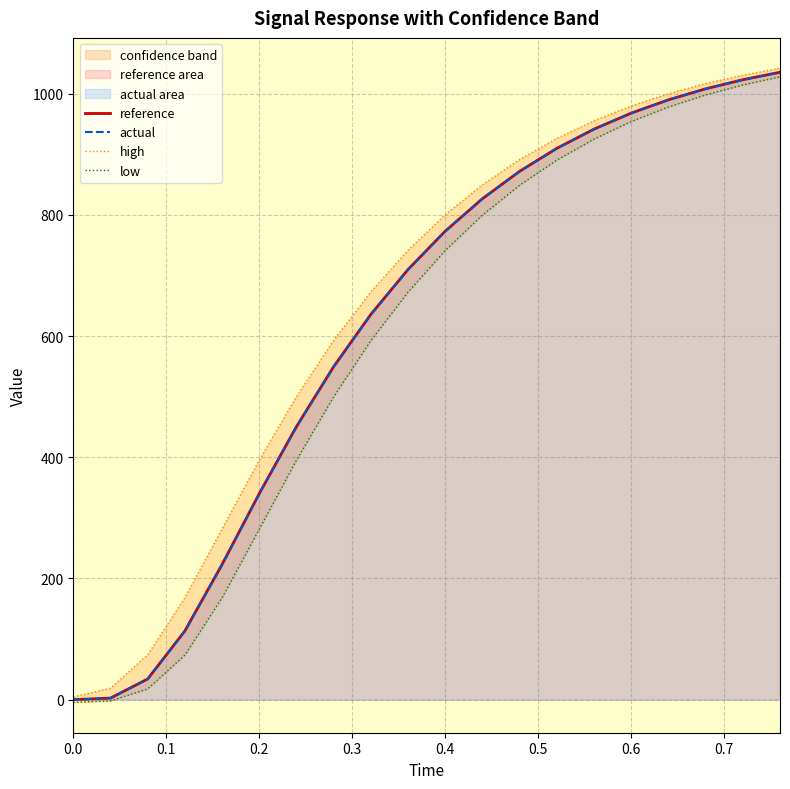

At how many categories does at least one series exceed 533?

13